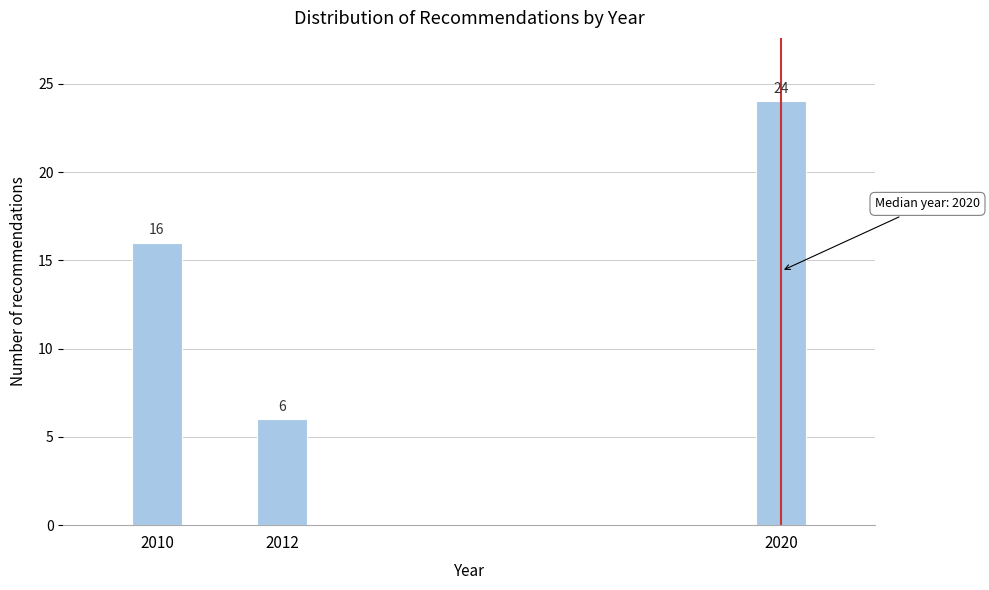

Reading left to right, extract all data points from this chart.

16	6	24